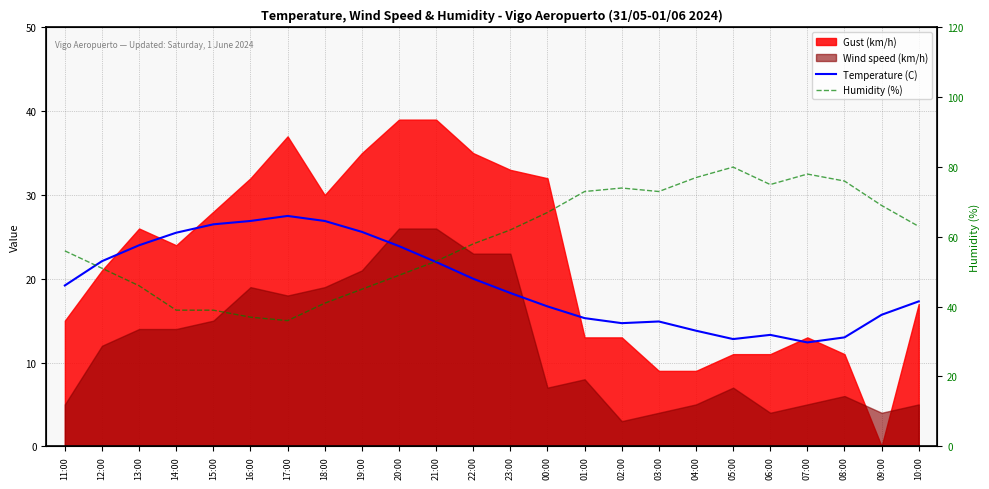

Does the chart display data point markers on the line(s)?

No